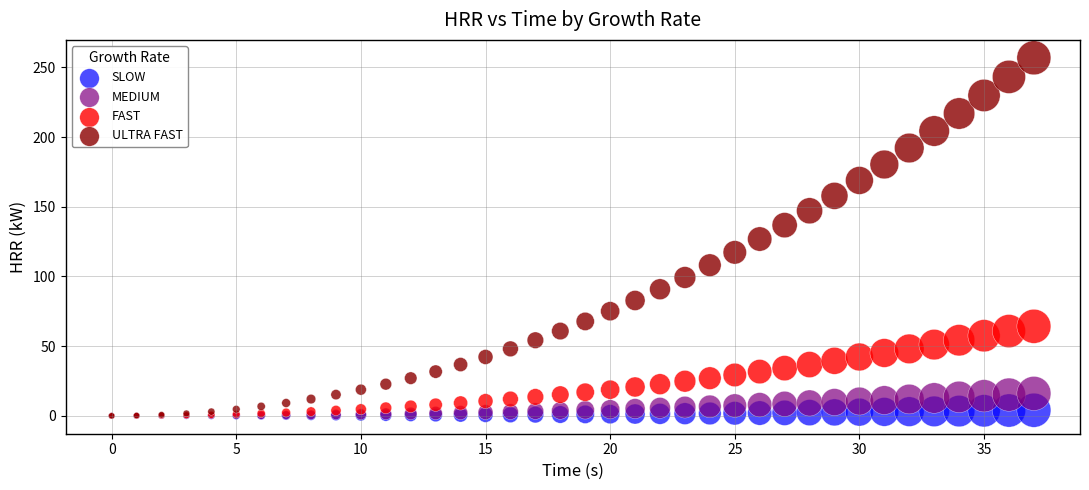

What are all the series names shown in the legend?

SLOW, MEDIUM, FAST, ULTRA FAST